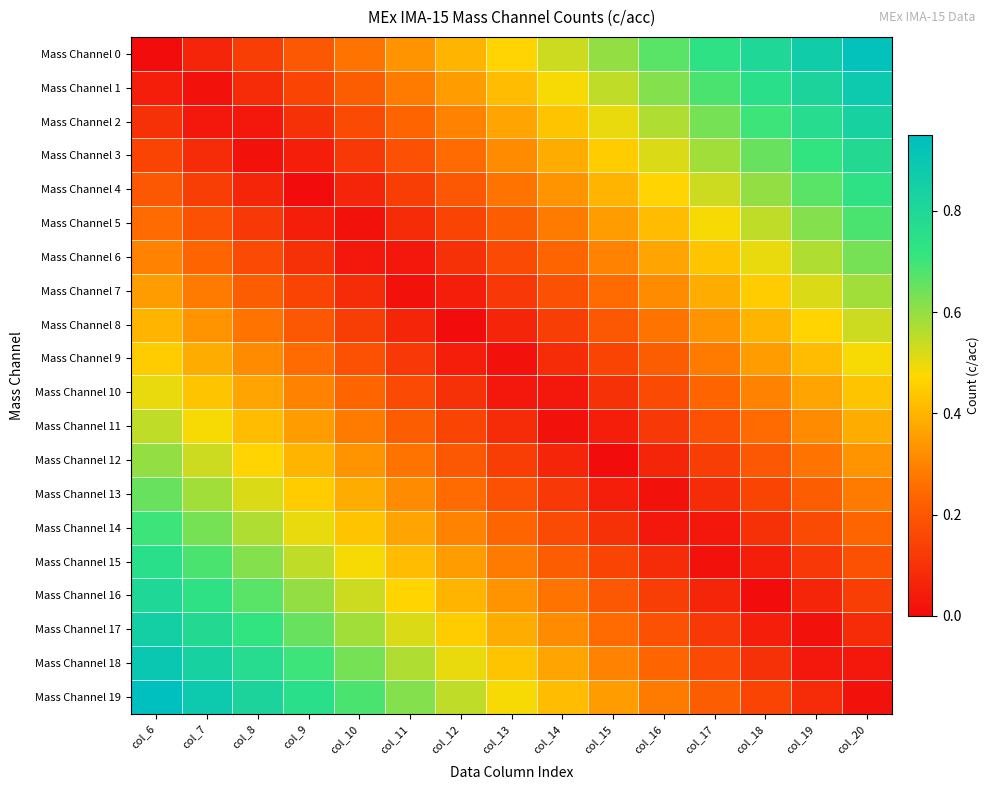

Reading right to left, extract all data points from this chart.

Mass Channel 0: col_20=0.9	col_19=0.9	col_18=0.8	col_17=0.7	col_16=0.7	col_15=0.6	col_14=0.5	col_13=0.5	col_12=0.4	col_11=0.3	col_10=0.3	col_9=0.2	col_8=0.1	col_7=0.1	col_6=0.0
Mass Channel 1: col_20=0.9	col_19=0.8	col_18=0.8	col_17=0.7	col_16=0.6	col_15=0.5	col_14=0.5	col_13=0.4	col_12=0.4	col_11=0.3	col_10=0.2	col_9=0.2	col_8=0.1	col_7=0.0	col_6=0.1
Mass Channel 2: col_20=0.8	col_19=0.8	col_18=0.7	col_17=0.6	col_16=0.6	col_15=0.5	col_14=0.4	col_13=0.4	col_12=0.3	col_11=0.2	col_10=0.2	col_9=0.1	col_8=0.0	col_7=0.0	col_6=0.1
Mass Channel 3: col_20=0.8	col_19=0.7	col_18=0.7	col_17=0.6	col_16=0.5	col_15=0.4	col_14=0.4	col_13=0.3	col_12=0.2	col_11=0.2	col_10=0.1	col_9=0.1	col_8=0.0	col_7=0.1	col_6=0.1
Mass Channel 4: col_20=0.7	col_19=0.7	col_18=0.6	col_17=0.5	col_16=0.5	col_15=0.4	col_14=0.3	col_13=0.3	col_12=0.2	col_11=0.1	col_10=0.1	col_9=0.0	col_8=0.1	col_7=0.1	col_6=0.2
Mass Channel 5: col_20=0.7	col_19=0.6	col_18=0.6	col_17=0.5	col_16=0.4	col_15=0.3	col_14=0.3	col_13=0.2	col_12=0.2	col_11=0.1	col_10=0.0	col_9=0.0	col_8=0.1	col_7=0.2	col_6=0.2
Mass Channel 6: col_20=0.6	col_19=0.6	col_18=0.5	col_17=0.4	col_16=0.4	col_15=0.3	col_14=0.2	col_13=0.2	col_12=0.1	col_11=0.0	col_10=0.0	col_9=0.1	col_8=0.2	col_7=0.2	col_6=0.3
Mass Channel 7: col_20=0.6	col_19=0.5	col_18=0.5	col_17=0.4	col_16=0.3	col_15=0.2	col_14=0.2	col_13=0.1	col_12=0.1	col_11=0.0	col_10=0.1	col_9=0.1	col_8=0.2	col_7=0.3	col_6=0.3
Mass Channel 8: col_20=0.5	col_19=0.5	col_18=0.4	col_17=0.3	col_16=0.3	col_15=0.2	col_14=0.1	col_13=0.1	col_12=0.0	col_11=0.1	col_10=0.1	col_9=0.2	col_8=0.3	col_7=0.3	col_6=0.4
Mass Channel 9: col_20=0.5	col_19=0.4	col_18=0.4	col_17=0.3	col_16=0.2	col_15=0.1	col_14=0.1	col_13=0.0	col_12=0.0	col_11=0.1	col_10=0.2	col_9=0.2	col_8=0.3	col_7=0.4	col_6=0.5
Mass Channel 10: col_20=0.4	col_19=0.4	col_18=0.3	col_17=0.2	col_16=0.2	col_15=0.1	col_14=0.0	col_13=0.0	col_12=0.1	col_11=0.2	col_10=0.2	col_9=0.3	col_8=0.4	col_7=0.4	col_6=0.5
Mass Channel 11: col_20=0.4	col_19=0.3	col_18=0.2	col_17=0.2	col_16=0.1	col_15=0.0	col_14=0.0	col_13=0.1	col_12=0.2	col_11=0.2	col_10=0.3	col_9=0.4	col_8=0.4	col_7=0.5	col_6=0.6
Mass Channel 12: col_20=0.3	col_19=0.3	col_18=0.2	col_17=0.1	col_16=0.1	col_15=0.0	col_14=0.1	col_13=0.1	col_12=0.2	col_11=0.3	col_10=0.3	col_9=0.4	col_8=0.5	col_7=0.5	col_6=0.6
Mass Channel 13: col_20=0.3	col_19=0.2	col_18=0.2	col_17=0.1	col_16=0.0	col_15=0.1	col_14=0.1	col_13=0.2	col_12=0.2	col_11=0.3	col_10=0.4	col_9=0.5	col_8=0.5	col_7=0.6	col_6=0.7
Mass Channel 14: col_20=0.2	col_19=0.2	col_18=0.1	col_17=0.0	col_16=0.0	col_15=0.1	col_14=0.2	col_13=0.2	col_12=0.3	col_11=0.4	col_10=0.4	col_9=0.5	col_8=0.6	col_7=0.6	col_6=0.7
Mass Channel 15: col_20=0.2	col_19=0.1	col_18=0.1	col_17=0.0	col_16=0.1	col_15=0.2	col_14=0.2	col_13=0.3	col_12=0.3	col_11=0.4	col_10=0.5	col_9=0.6	col_8=0.6	col_7=0.7	col_6=0.8
Mass Channel 16: col_20=0.1	col_19=0.1	col_18=0.0	col_17=0.1	col_16=0.1	col_15=0.2	col_14=0.3	col_13=0.3	col_12=0.4	col_11=0.5	col_10=0.5	col_9=0.6	col_8=0.7	col_7=0.7	col_6=0.8
Mass Channel 17: col_20=0.1	col_19=0.0	col_18=0.0	col_17=0.1	col_16=0.2	col_15=0.2	col_14=0.3	col_13=0.4	col_12=0.4	col_11=0.5	col_10=0.6	col_9=0.6	col_8=0.7	col_7=0.8	col_6=0.8
Mass Channel 18: col_20=0.0	col_19=0.0	col_18=0.1	col_17=0.2	col_16=0.2	col_15=0.3	col_14=0.4	col_13=0.4	col_12=0.5	col_11=0.6	col_10=0.6	col_9=0.7	col_8=0.8	col_7=0.8	col_6=0.9
Mass Channel 19: col_20=0.0	col_19=0.1	col_18=0.1	col_17=0.2	col_16=0.3	col_15=0.3	col_14=0.4	col_13=0.5	col_12=0.5	col_11=0.6	col_10=0.7	col_9=0.8	col_8=0.8	col_7=0.9	col_6=0.9